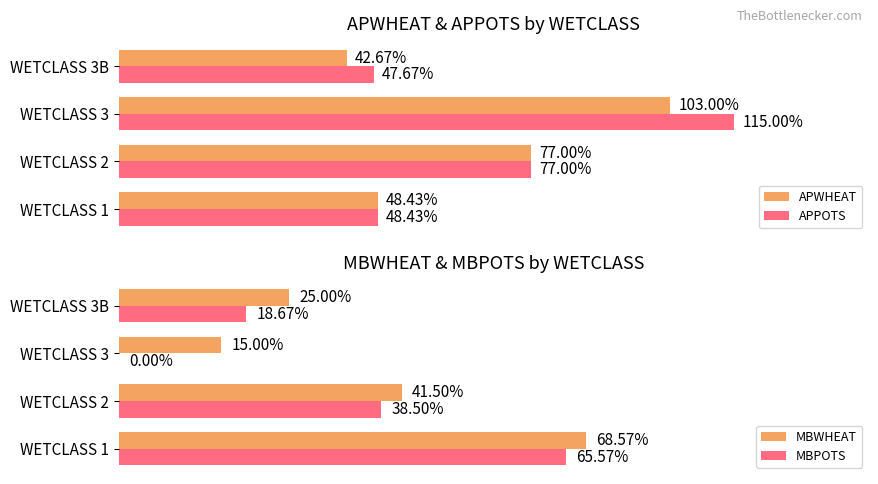

At which label is MBPOTS closest to 32?

WETCLASS 2